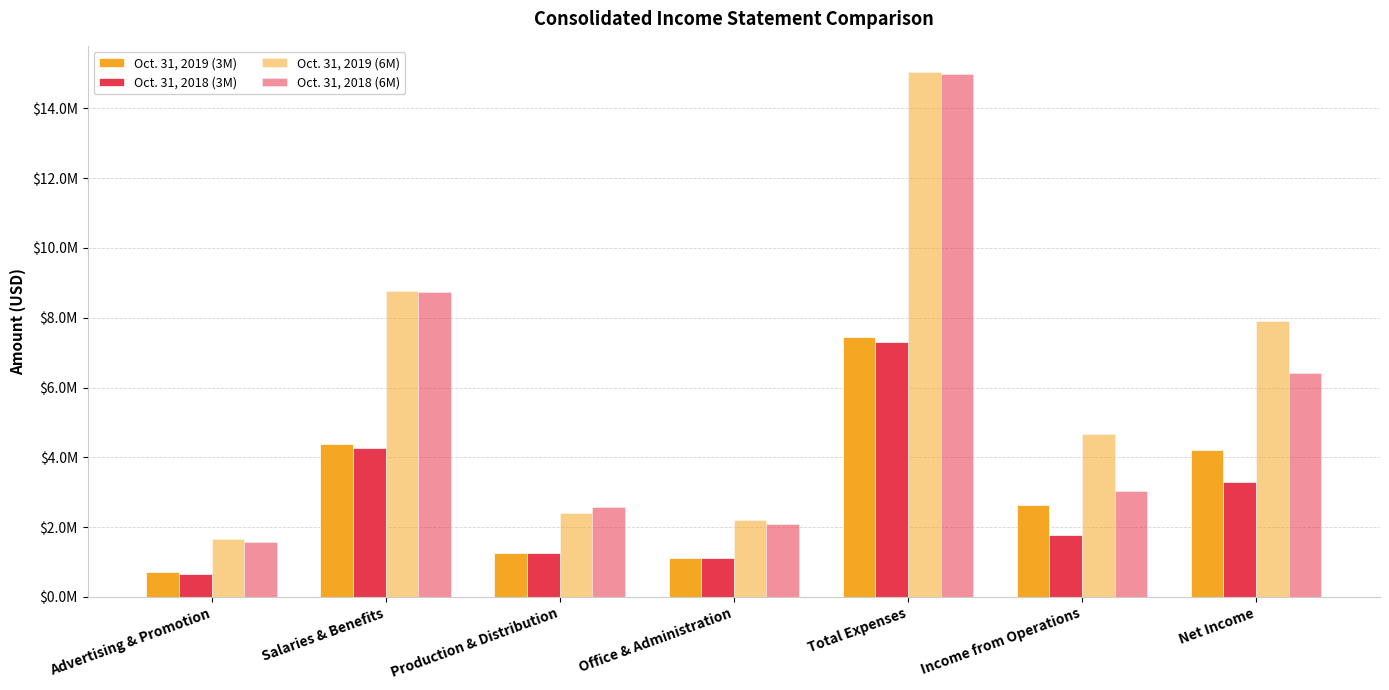

What is the label of the 1st bar from the left?

Advertising & Promotion